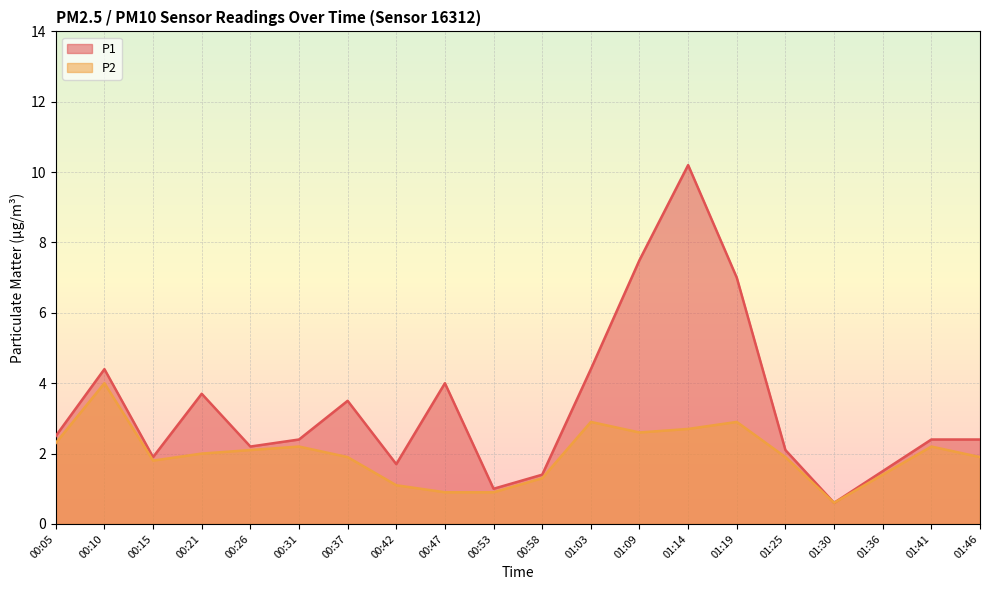

True or false: P1 has a value of 3.5 at 00:31.

False